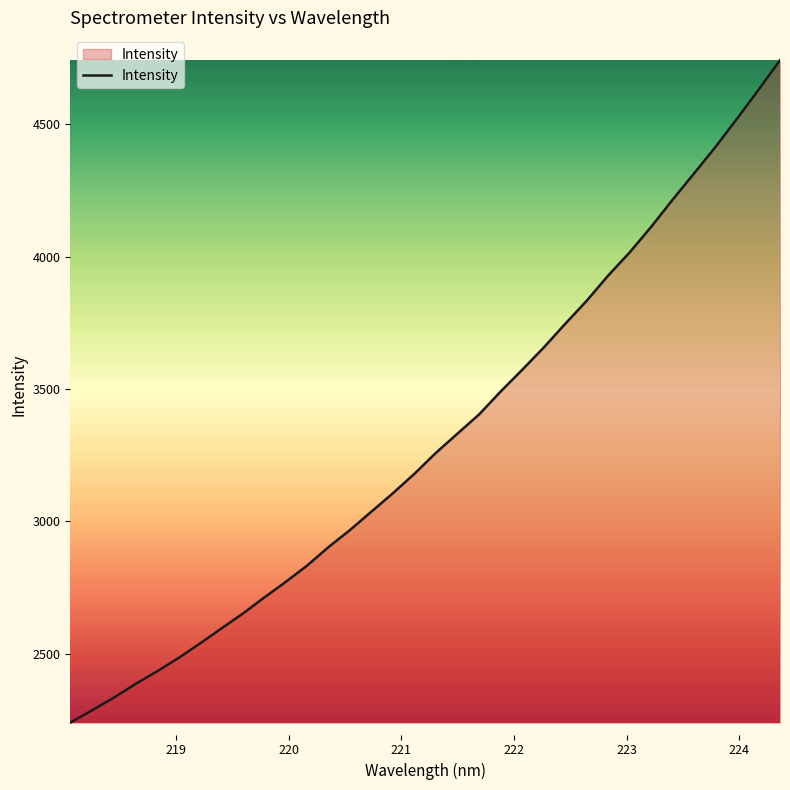

What is the minimum value shown in the chart?

2239.6